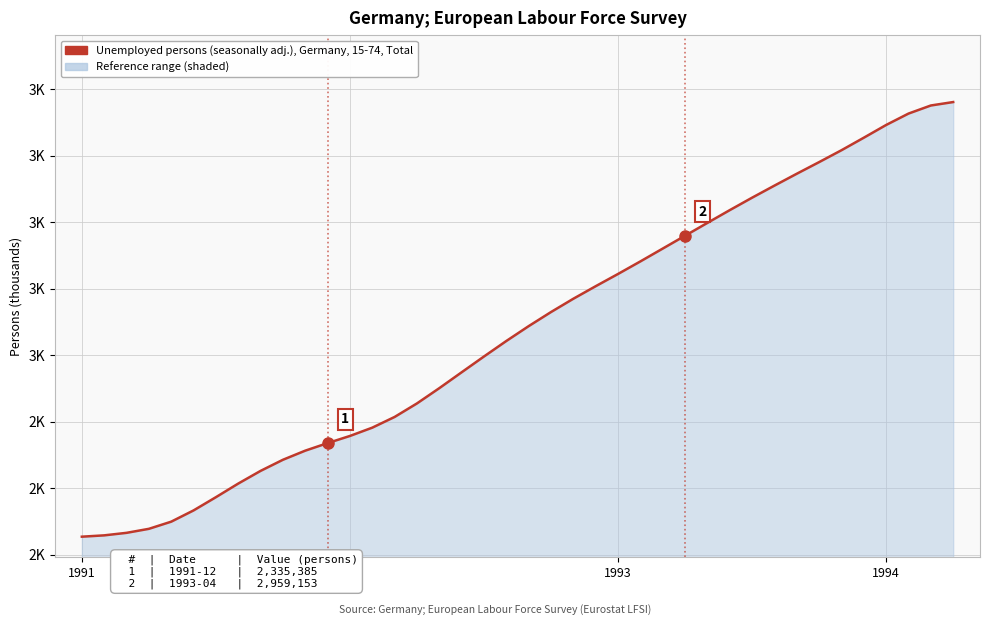

Does the chart have visible grid lines?

Yes